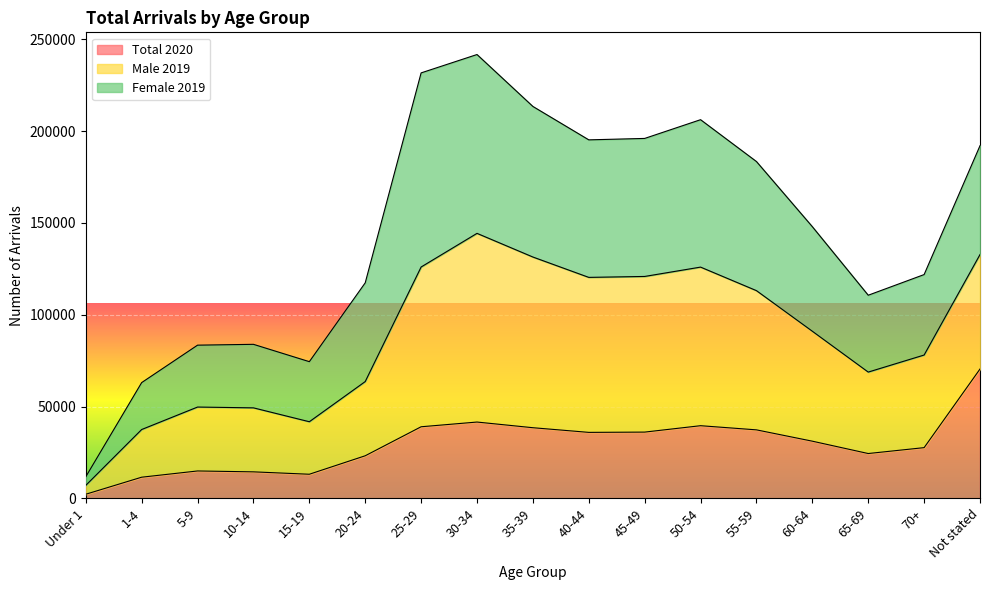

At which label is Total 2020 closest to 36362?

45-49